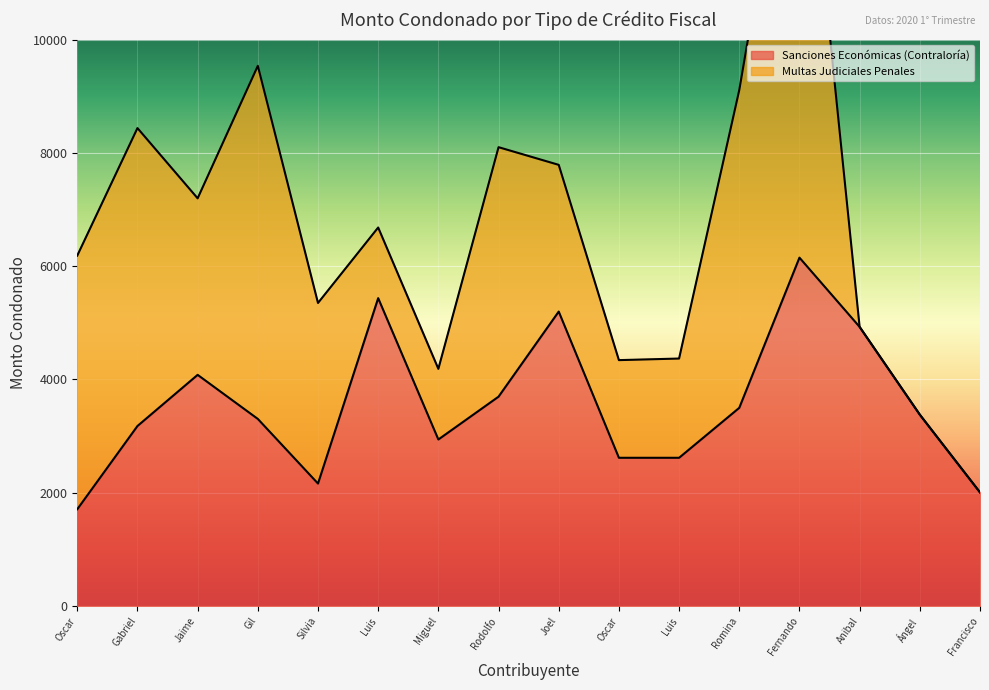

What is the value of the 3rd point from the left?

4081